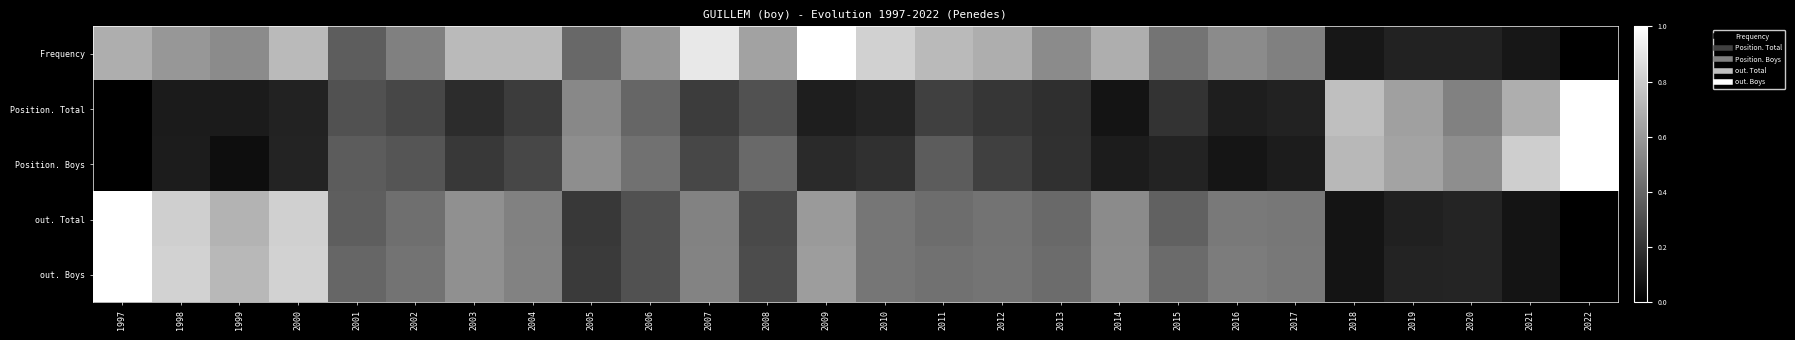

Reading right to left, extract all data points from this chart.

Frequency: 2022=0.0	2021=0.1	2020=0.1	2019=0.1	2018=0.1	2017=0.5	2016=0.5	2015=0.5	2014=0.7	2013=0.5	2012=0.7	2011=0.7	2010=0.8	2009=1.0	2008=0.6	2007=0.9	2006=0.6	2005=0.4	2004=0.7	2003=0.7	2002=0.5	2001=0.4	2000=0.7	1999=0.5	1998=0.6	1997=0.7
Position. Total: 2022=1.0	2021=0.7	2020=0.5	2019=0.6	2018=0.7	2017=0.1	2016=0.1	2015=0.2	2014=0.1	2013=0.2	2012=0.2	2011=0.3	2010=0.1	2009=0.1	2008=0.3	2007=0.2	2006=0.4	2005=0.5	2004=0.2	2003=0.2	2002=0.3	2001=0.3	2000=0.1	1999=0.1	1998=0.1	1997=0.0
Position. Boys: 2022=1.0	2021=0.8	2020=0.6	2019=0.6	2018=0.7	2017=0.1	2016=0.1	2015=0.1	2014=0.1	2013=0.2	2012=0.2	2011=0.4	2010=0.2	2009=0.2	2008=0.4	2007=0.3	2006=0.4	2005=0.6	2004=0.3	2003=0.2	2002=0.3	2001=0.4	2000=0.1	1999=0.1	1998=0.1	1997=0.0
out. Total: 2022=0.0	2021=0.1	2020=0.1	2019=0.1	2018=0.1	2017=0.5	2016=0.5	2015=0.4	2014=0.5	2013=0.4	2012=0.5	2011=0.4	2010=0.5	2009=0.6	2008=0.3	2007=0.5	2006=0.3	2005=0.2	2004=0.5	2003=0.6	2002=0.4	2001=0.4	2000=0.8	1999=0.7	1998=0.8	1997=1.0
out. Boys: 2022=0.0	2021=0.1	2020=0.1	2019=0.1	2018=0.1	2017=0.5	2016=0.5	2015=0.4	2014=0.6	2013=0.4	2012=0.5	2011=0.4	2010=0.5	2009=0.6	2008=0.3	2007=0.5	2006=0.3	2005=0.2	2004=0.5	2003=0.6	2002=0.5	2001=0.4	2000=0.8	1999=0.7	1998=0.8	1997=1.0